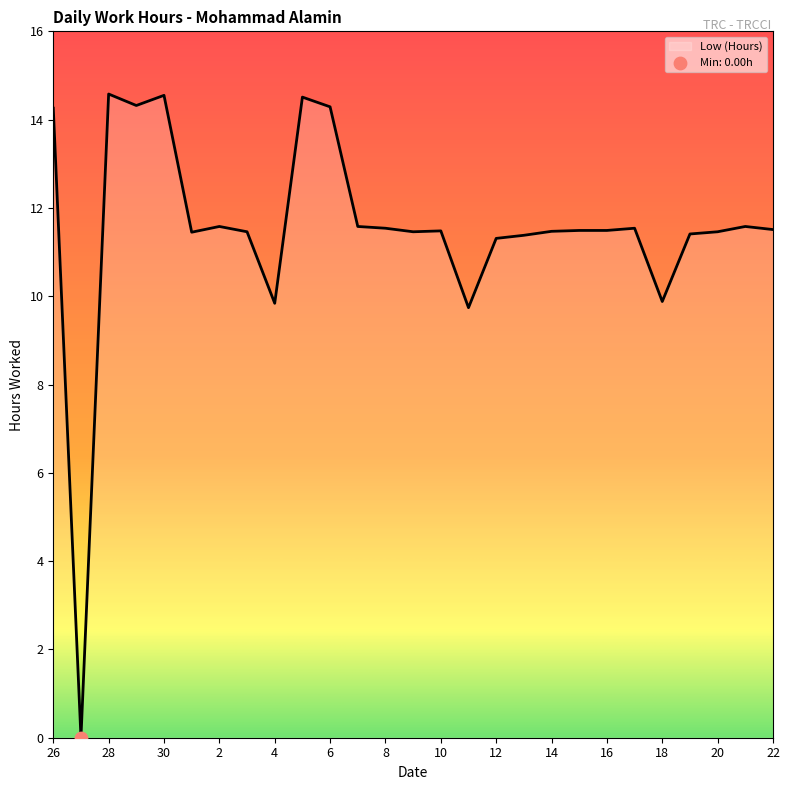

What is the difference between the maximum and minimum values?

14.6